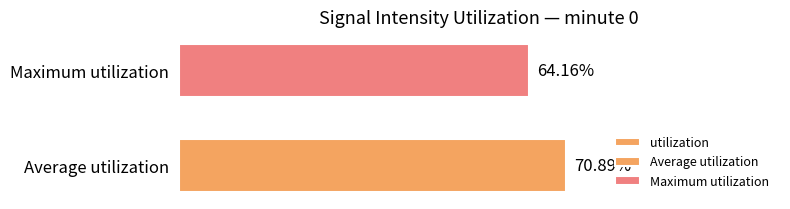

What is the ratio of the value at Average utilization to the value at Maximum utilization?

1.1